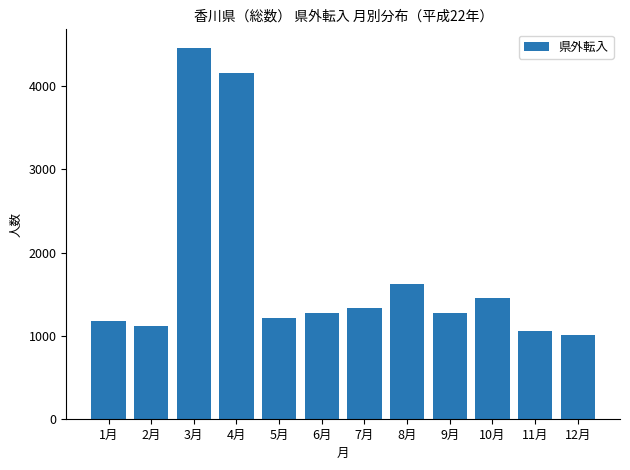

Is it true that the value at 3月 is 4464?

True